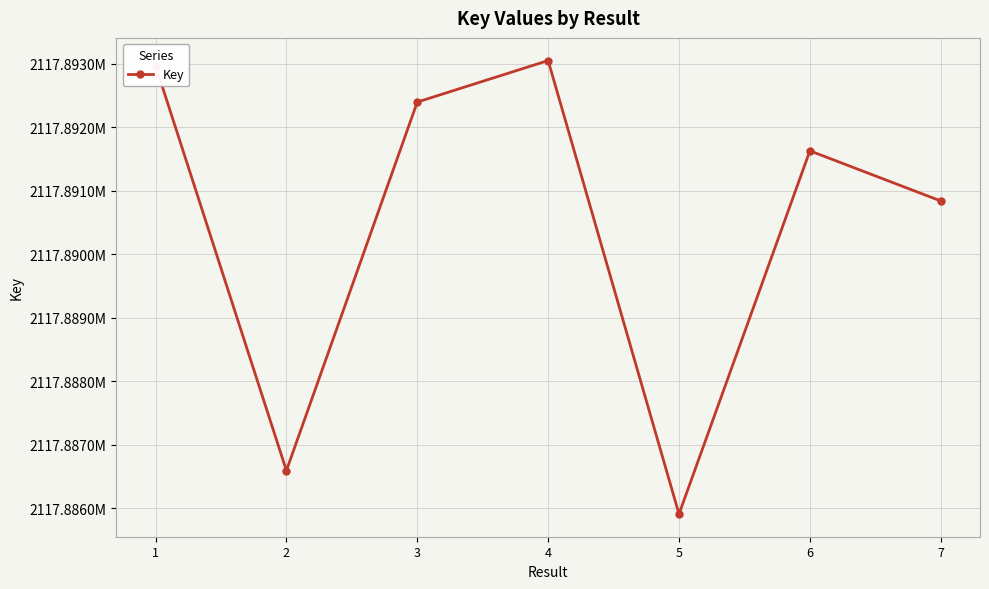

What is the value of the 2nd point from the left?

2117886593